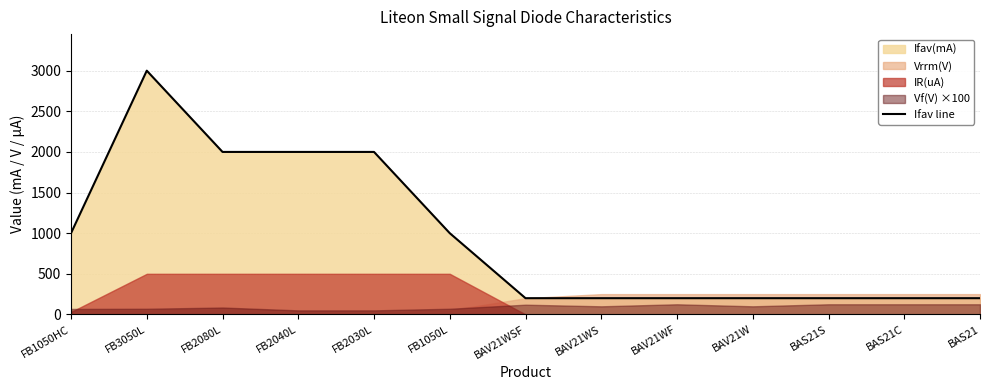

Is it true that the value at BAS21C is 200?

True